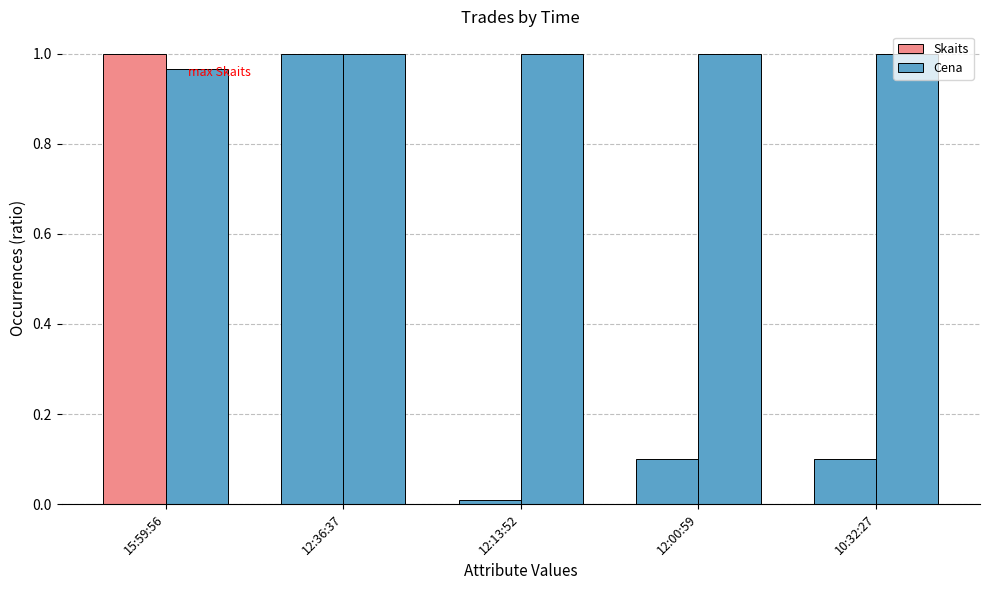

Rank the series by their maximum value, from highest to lowest.

Skaits, Cena